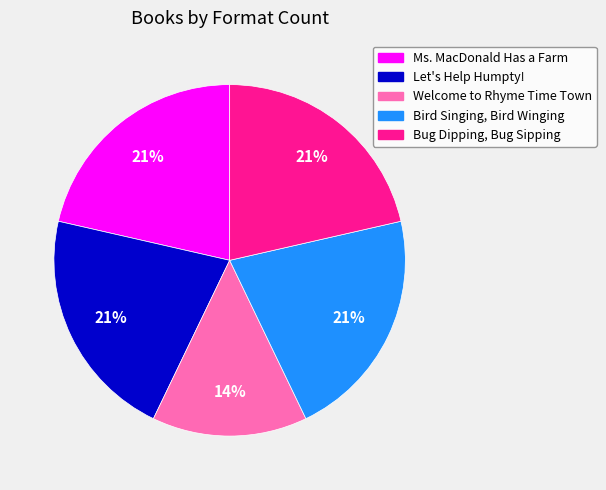

Combined, do Bug Dipping, Bug Sipping and Ms. MacDonald Has a Farm account for over 50%?

No